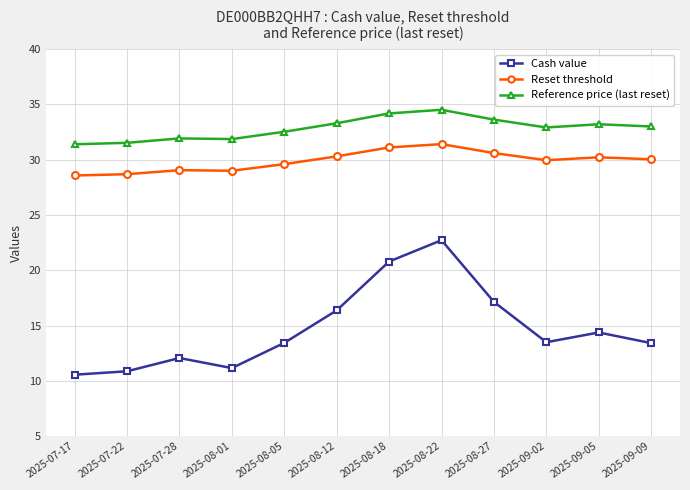

At which category is the sum across all series the highest?

2025-08-22